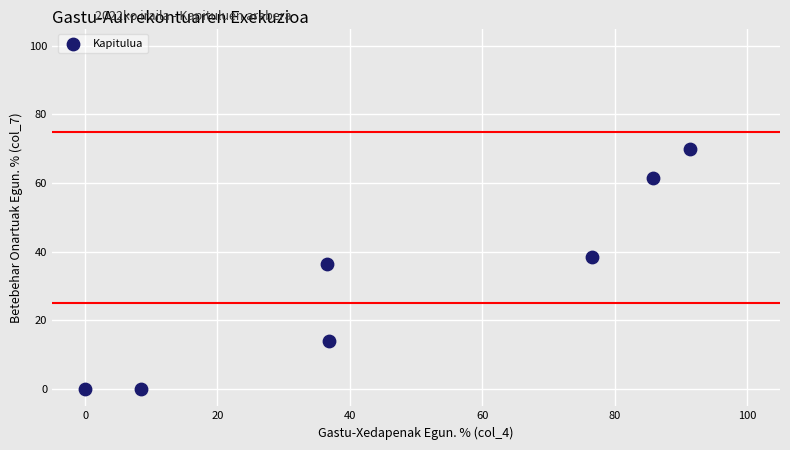

What is the average Y value?

31.5